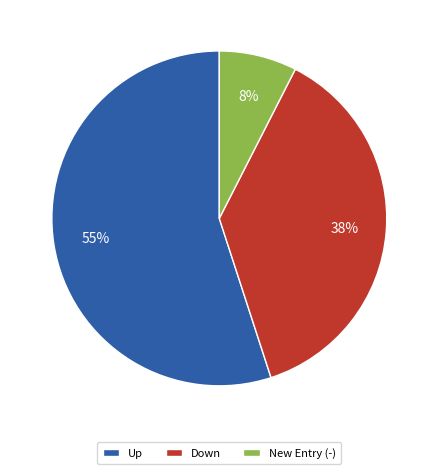

The Up slice represents 55% of the pie. True or false?

True